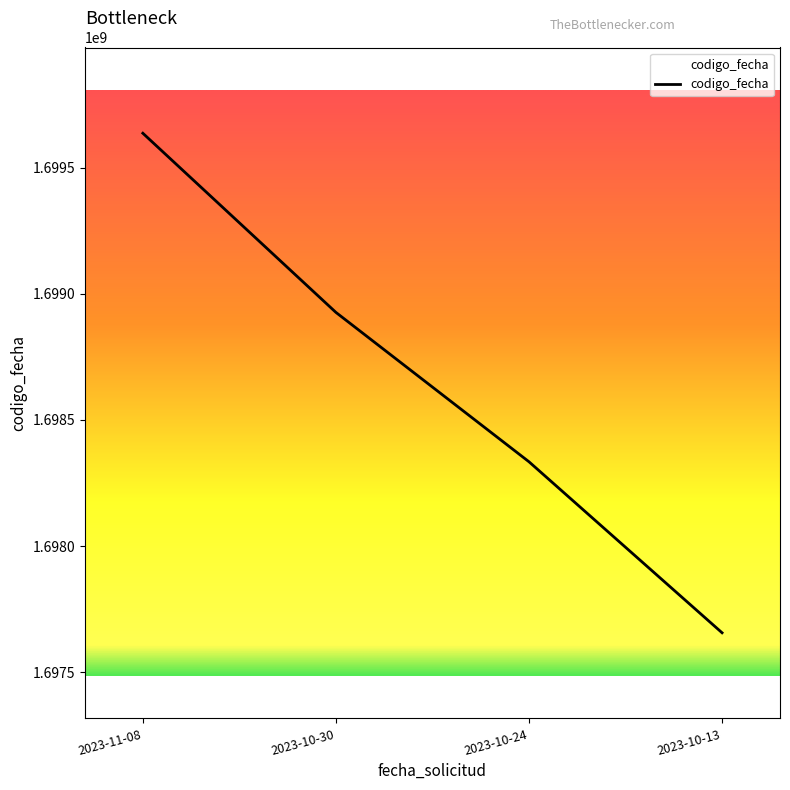

What is the sum of all values?

6794553414